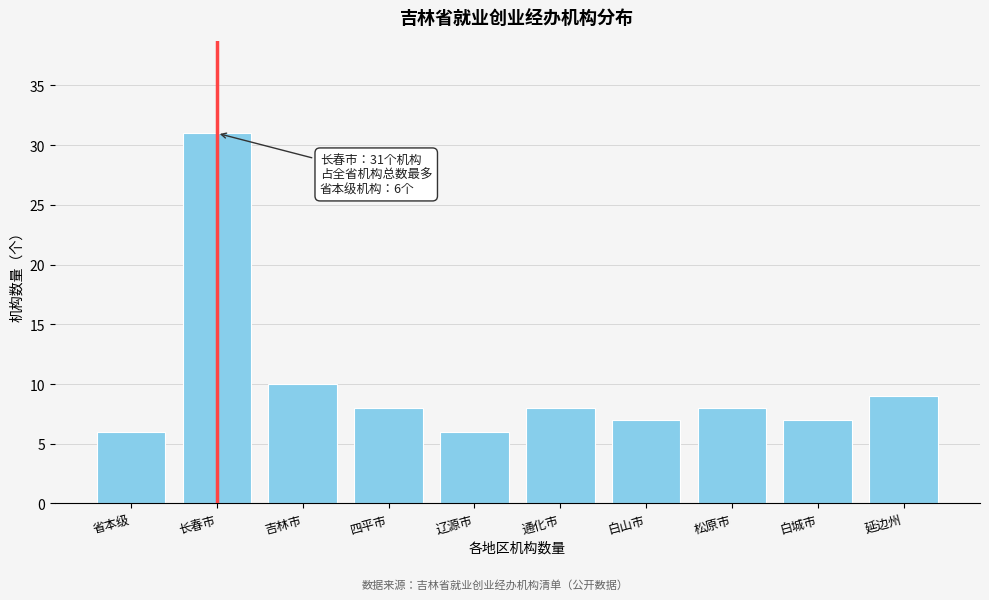

Reading left to right, what are all the values shown in this chart?

省本级=6	长春市=31	吉林市=10	四平市=8	辽源市=6	通化市=8	白山市=7	松原市=8	白城市=7	延边州=9